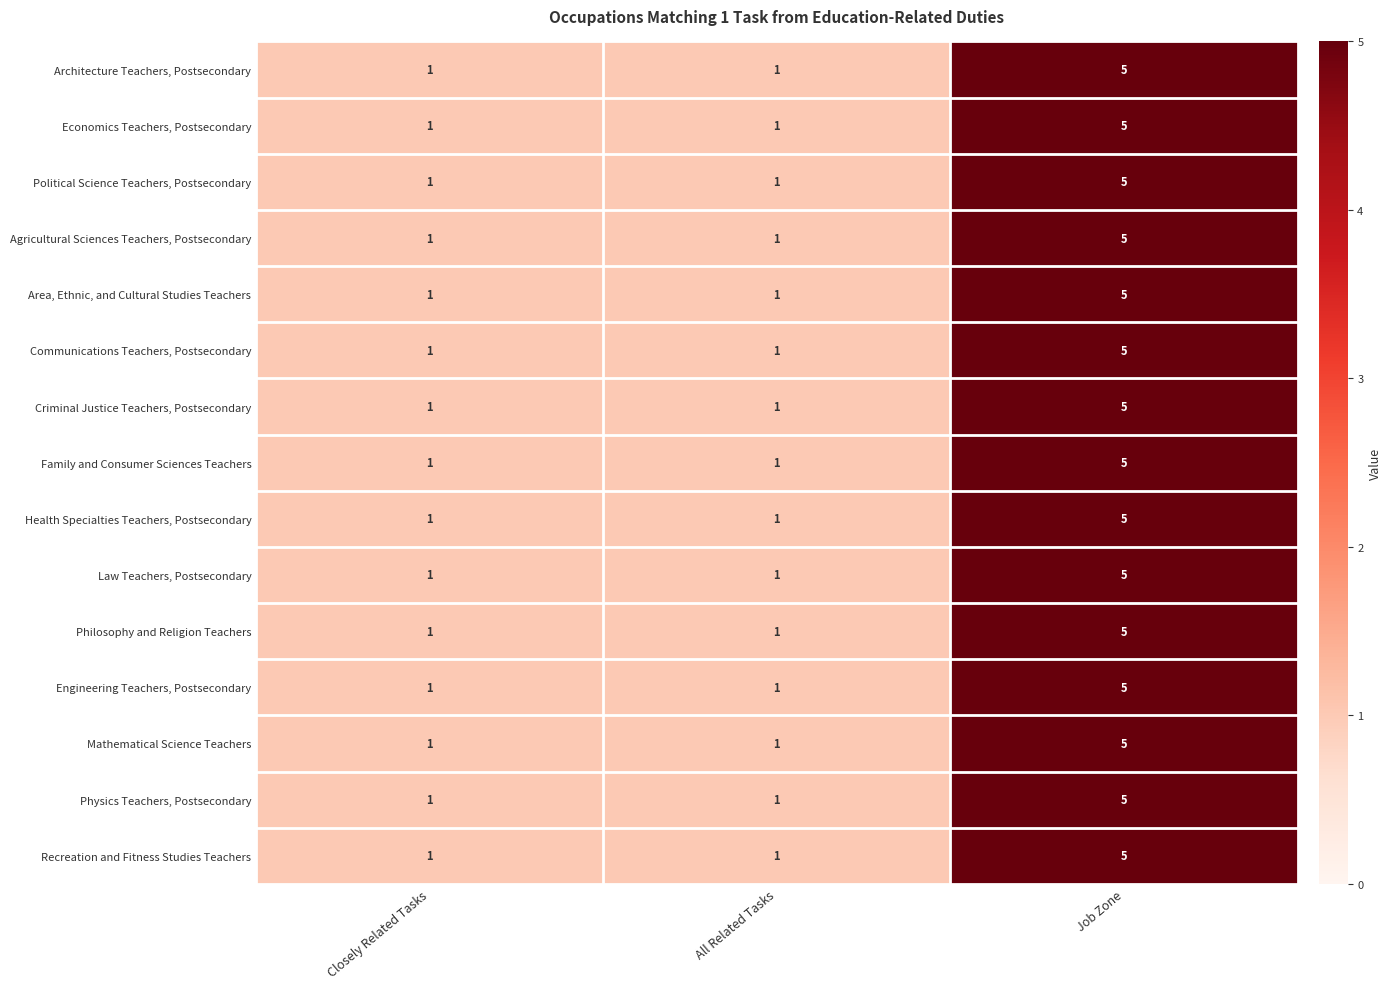

What is the total value across all series at Closely Related Tasks?

15